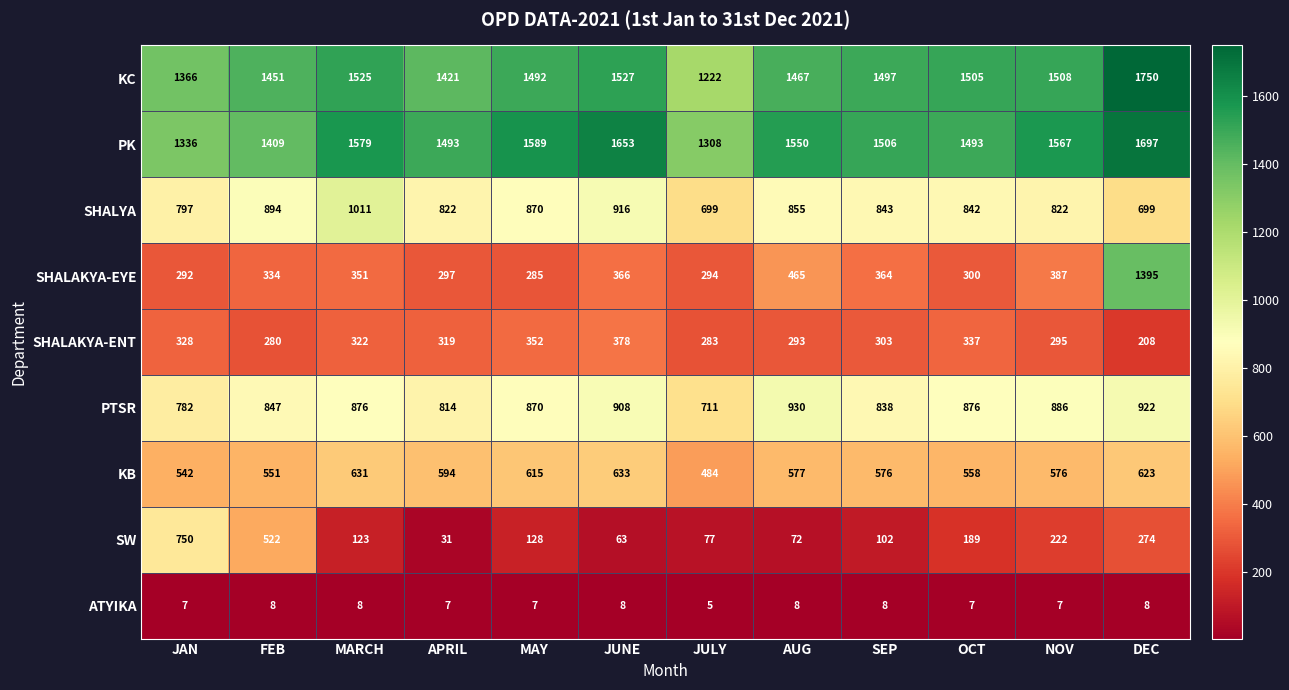

The KC series shows 392 at MAY. True or false?

False